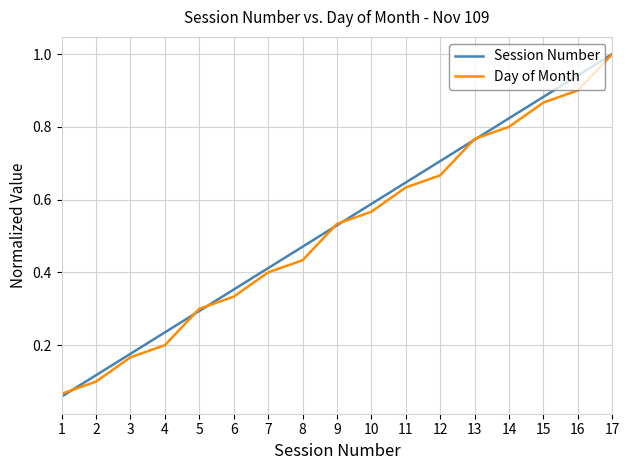

What are all the series names shown in the legend?

Session Number, Day of Month